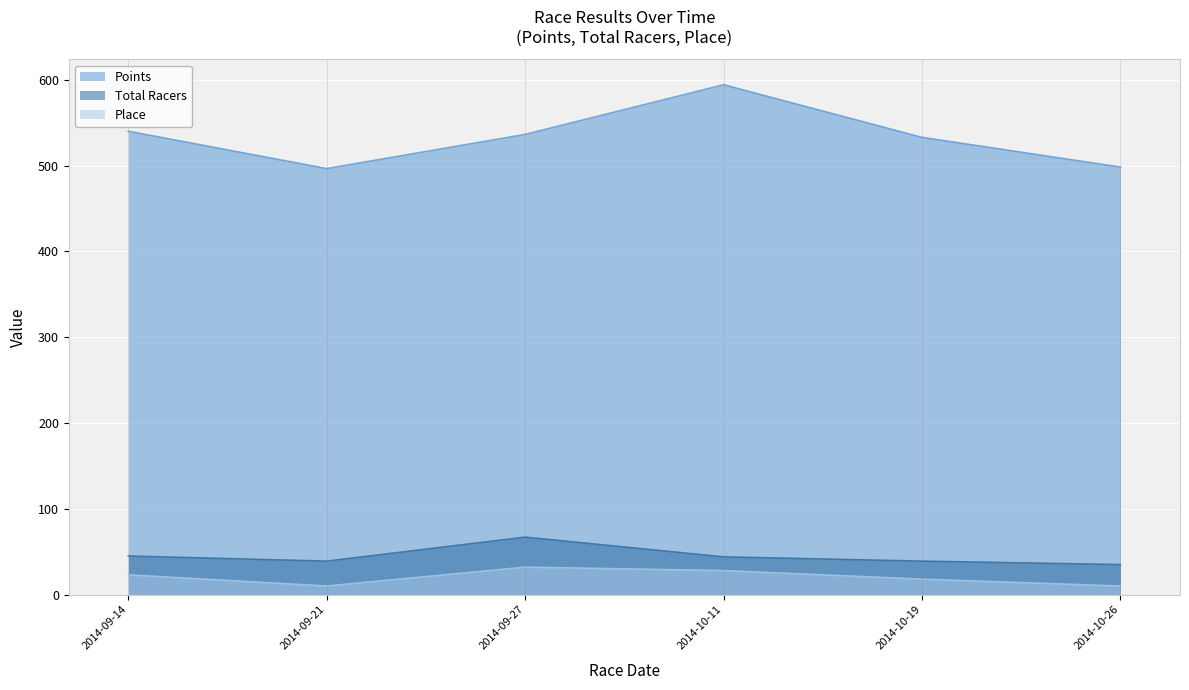

What position from the left is 2014-10-11?

4